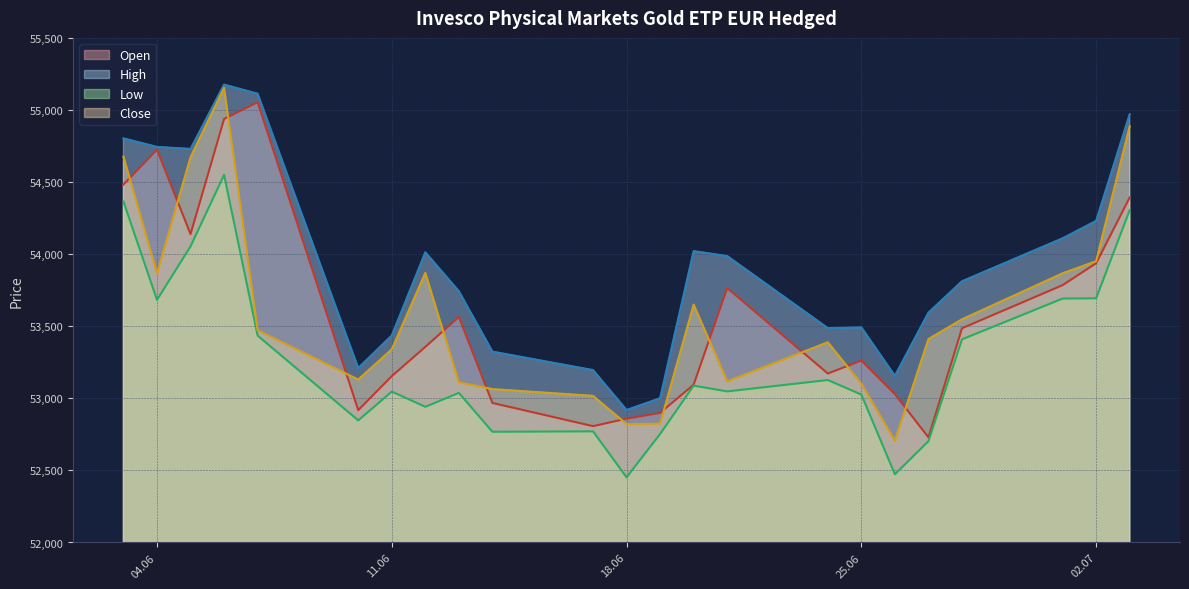

The value of Close at 18.06 is 83382. True or false?

False